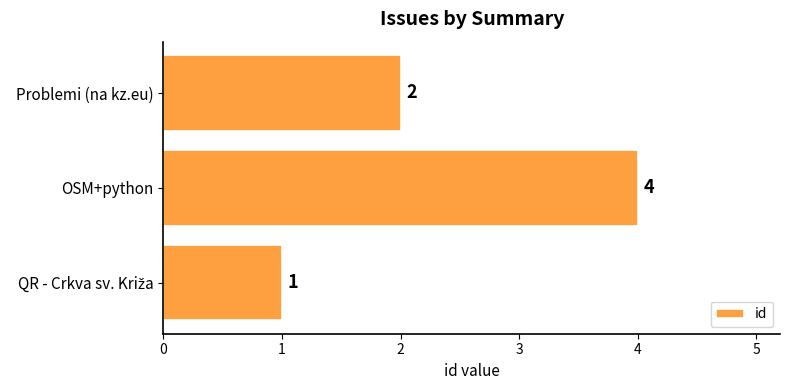

What is the average value?

2